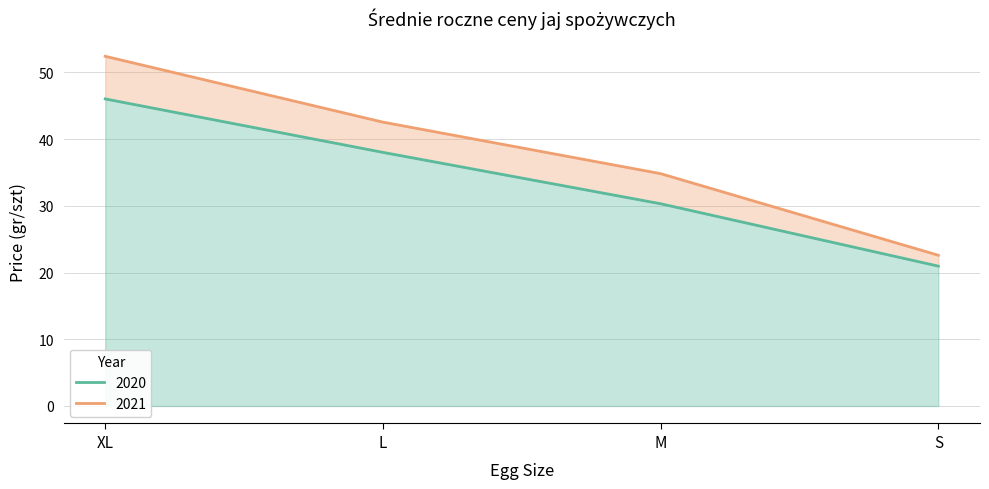

True or false: 2021 and 2020 cross at least once.

False